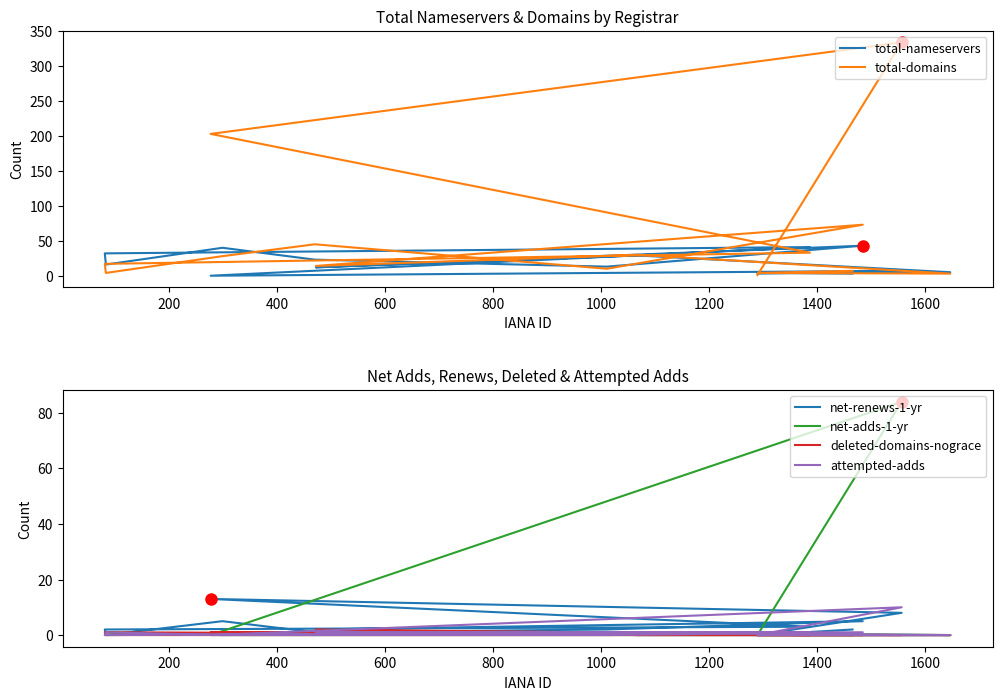

The value of attempted-adds at 1600 is 0. True or false?

True